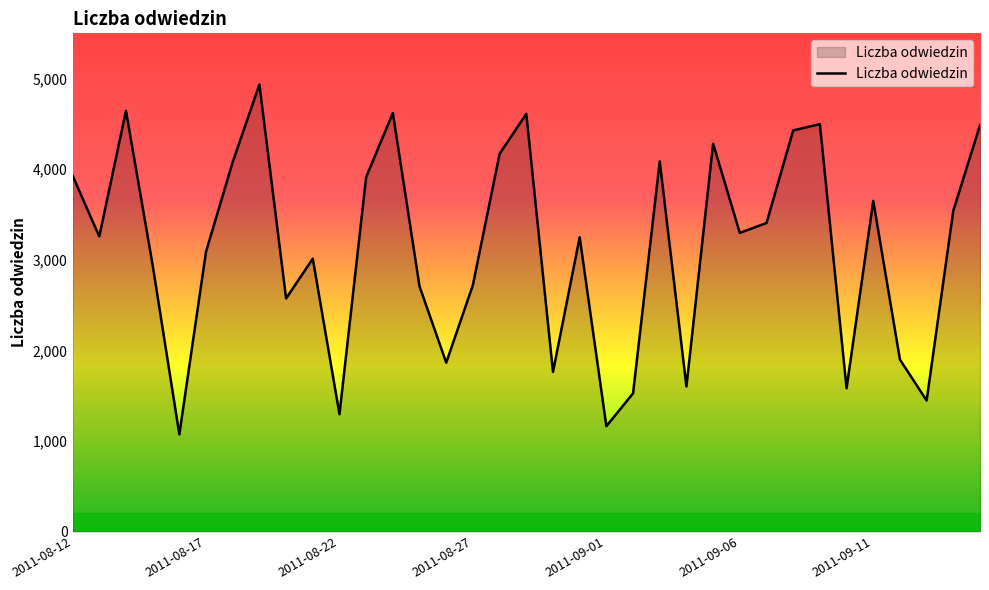

What is the maximum value shown in the chart?

4935